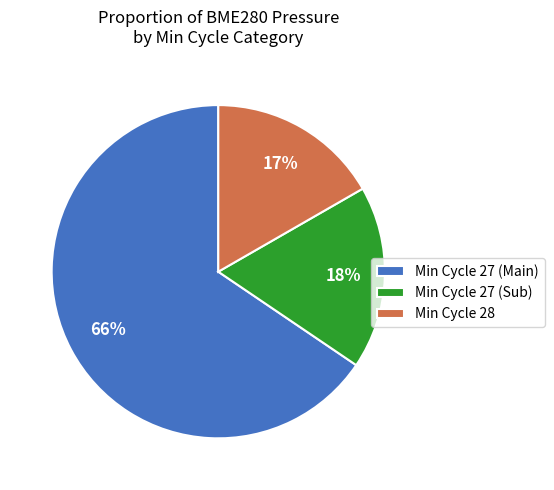

What is the ratio of the value at Min Cycle 27 (Sub) to the value at Min Cycle 28?

1.1